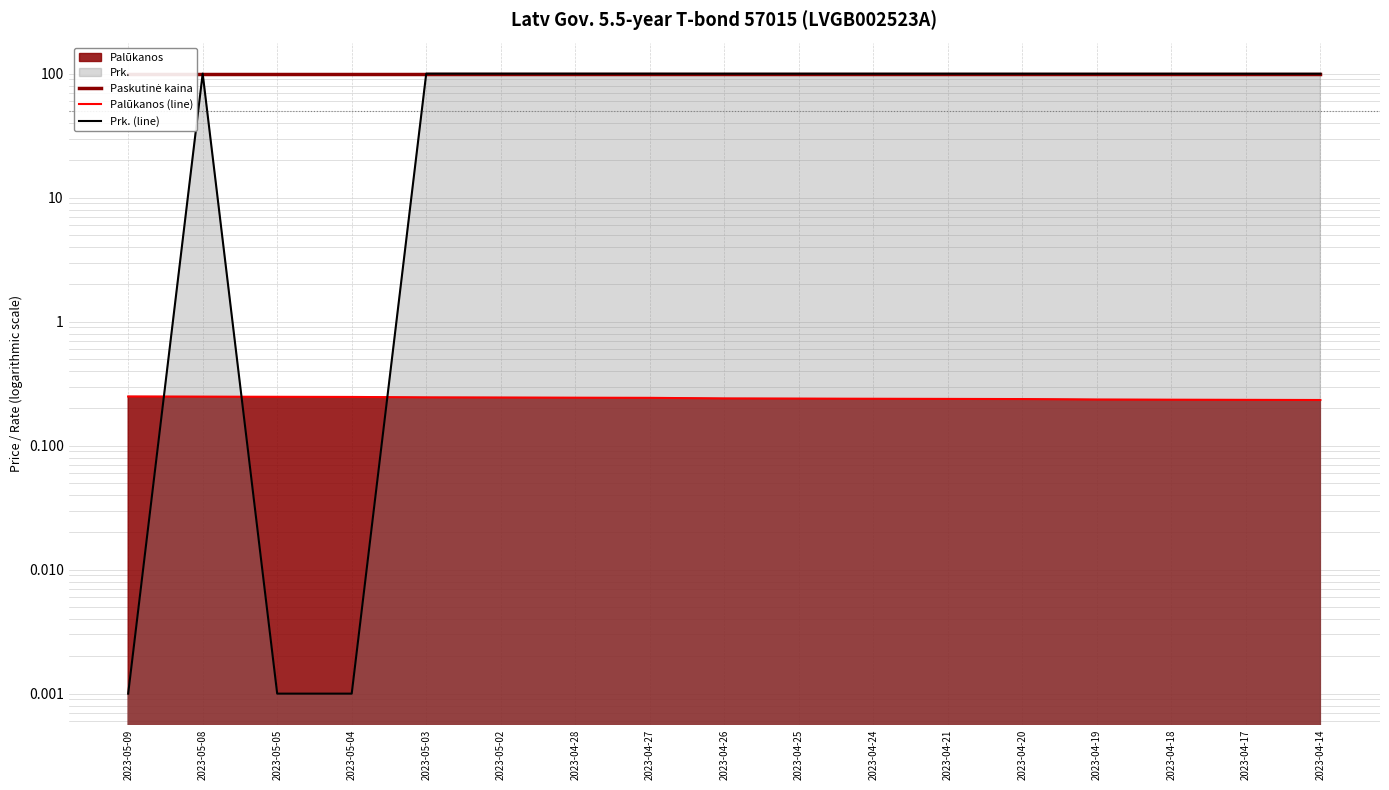

Reading right to left, transcribe all the data shown in this chart.

Paskutinė kaina: 99.5	99.5	99.5	99.5	99.5	99.5	99.5	99.5	99.5	99.5	99.5	99.5	99.5	99.5	99.5	99.5	99.5
Palūkanos (line): 0.2	0.2	0.2	0.2	0.2	0.2	0.2	0.2	0.2	0.2	0.2	0.2	0.2	0.2	0.2	0.2	0.2
Prk. (line): 100.0	100.0	100.1	100.1	100.1	100.1	100.1	100.1	100.1	100.2	100.2	100.2	100.2	0.0	0.0	100.2	0.0